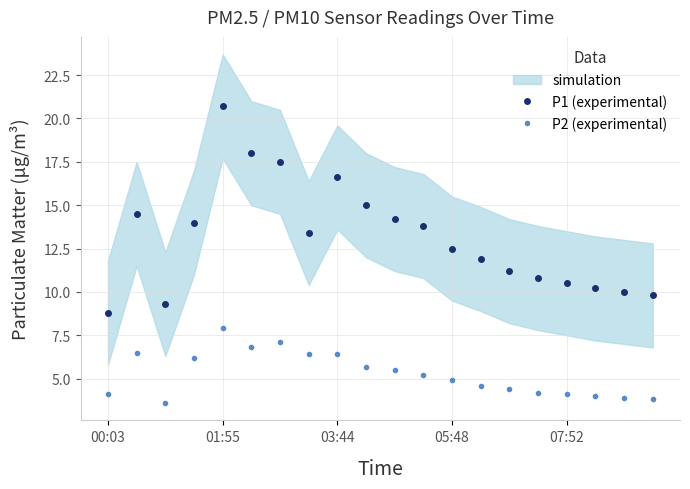

What is the minimum value for P1 (experimental)?

8.8